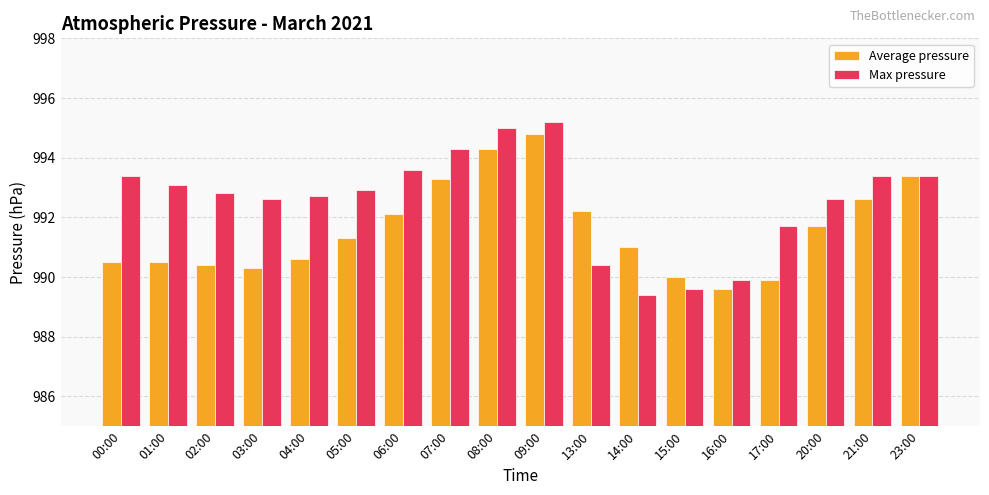

What is the difference between the maximum and minimum values in the Average pressure series?

5.2